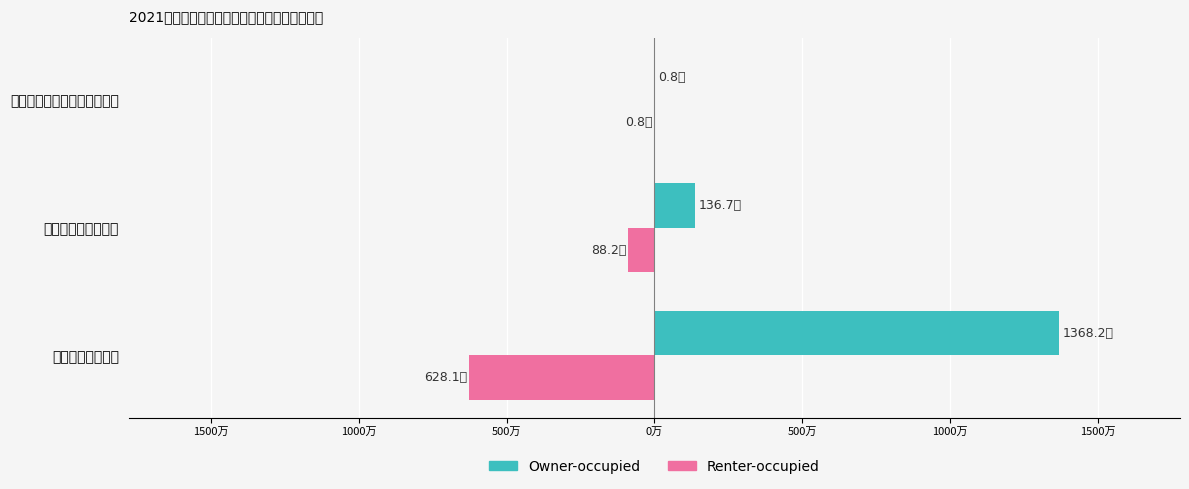

What are all the series names shown in the legend?

Owner-occupied, Renter-occupied